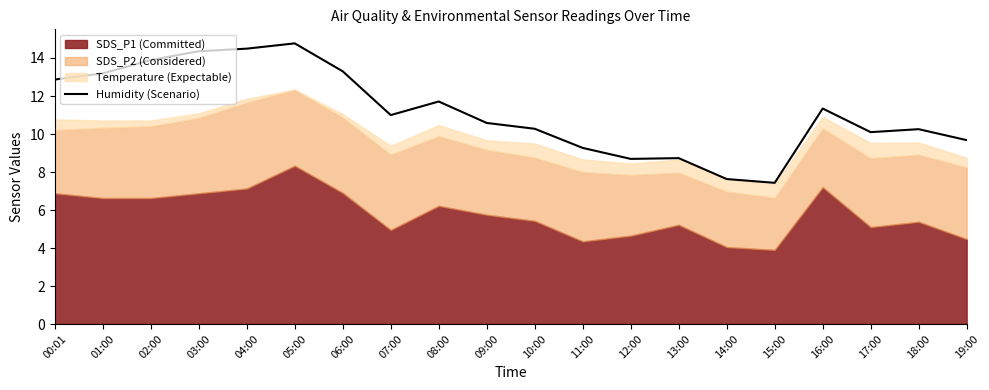

True or false: Humidity (Scenario) has a value of 5.0 at 19:00.

False